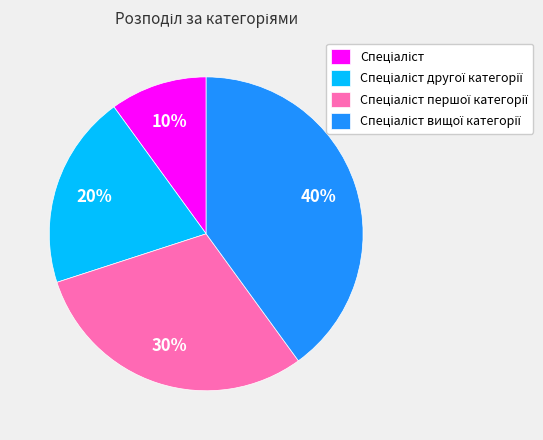

To the nearest percent, what is the average slice percentage?

25%